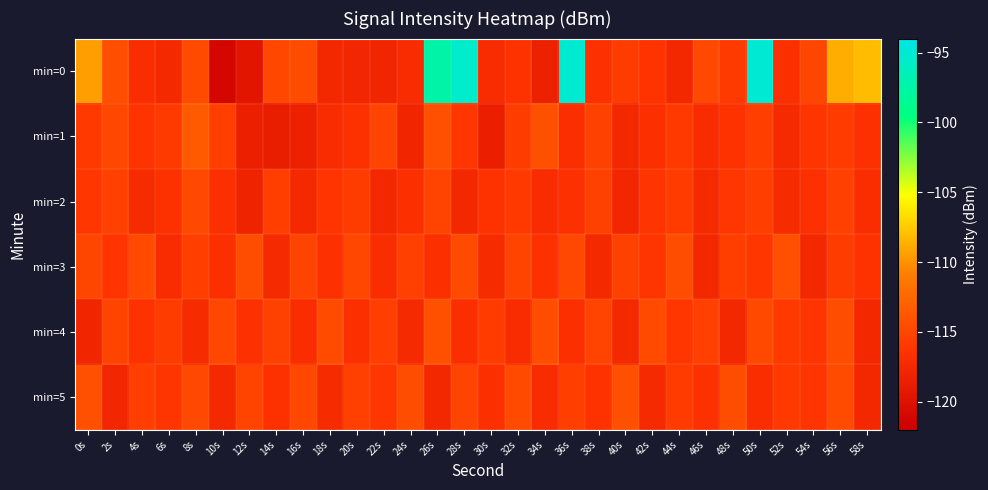

What is the total value across all series at 32s?

-694.9